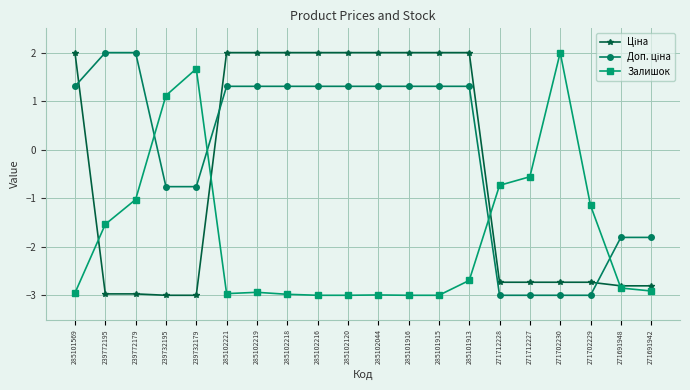

How many data points in Залишок are above -2?

8